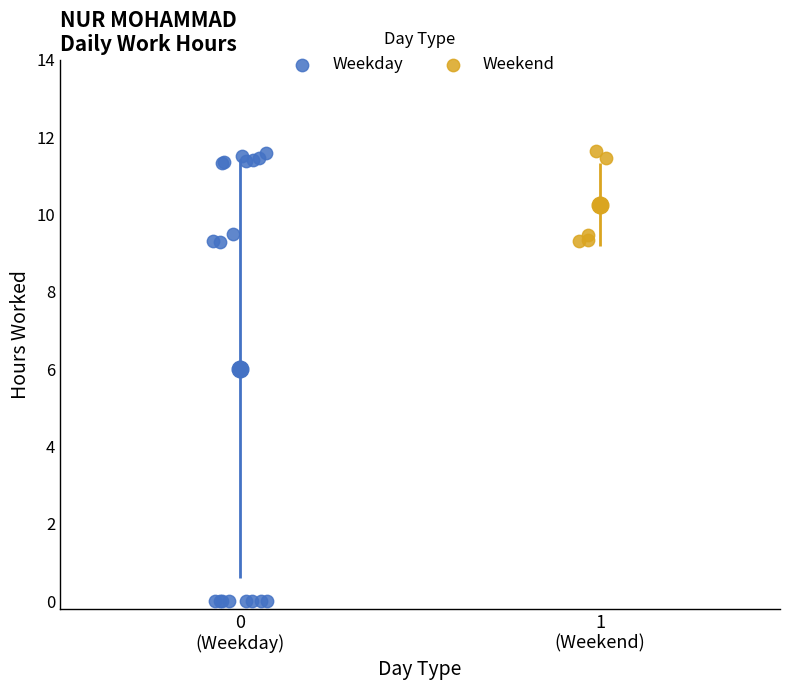

Which series contains the lowest Y value?

Weekday